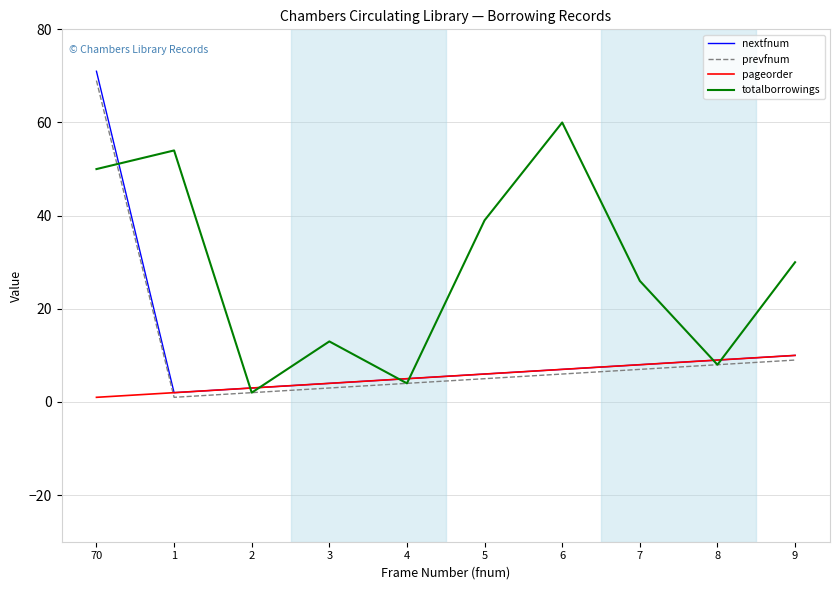

Which series has the largest range (max minus min)?

nextfnum